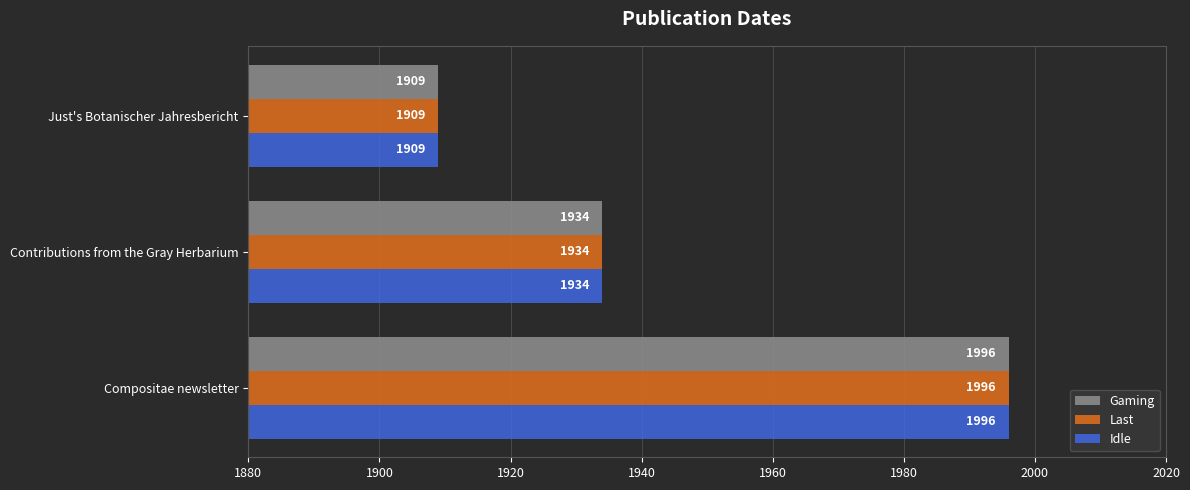

The value of Last at Compositae newsletter is 3456. True or false?

False